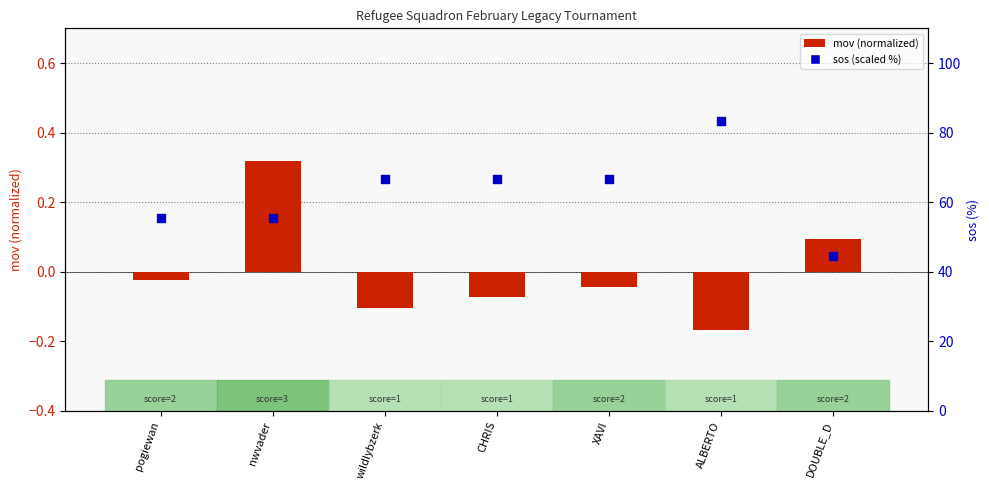

At how many categories does at least one series exceed 55?

6